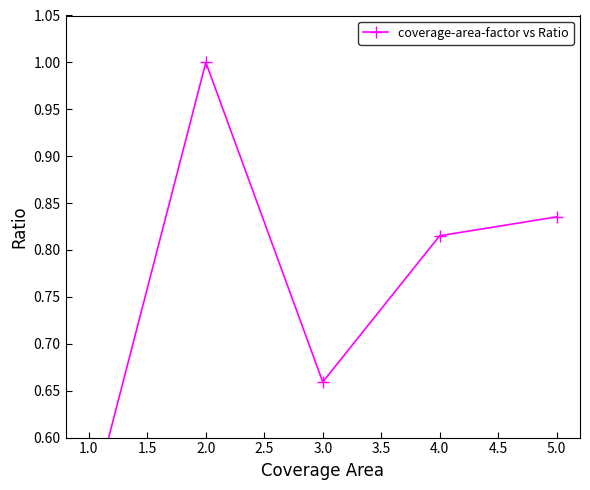

Between 5.0 and 3.0, which is larger?

5.0